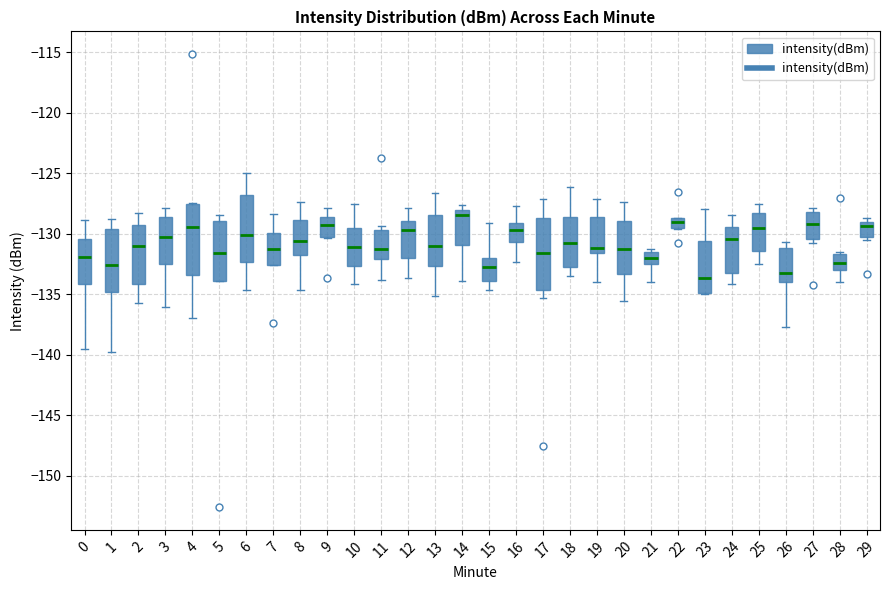

Reading left to right, read every box against the y-axis: the position of its median line, the range the box covers, and the ends of its whiskers. The values are not printed on the chart, so give them approximately, as read against the axis.

0: median -132.0, box -134.0 to -130.5, whiskers -139.5 to -129.0
1: median -132.5, box -135.0 to -129.5, whiskers -139.5 to -129.0
2: median -131.0, box -134.0 to -129.0, whiskers -135.5 to -128.0
3: median -130.0, box -132.5 to -128.5, whiskers -136.0 to -128.0
4: median -129.5, box -133.5 to -127.5, whiskers -137.0 to -127.5
5: median -131.5, box -134.0 to -129.0, whiskers -134.0 to -128.5
6: median -130.0, box -132.5 to -127.0, whiskers -134.5 to -125.0
7: median -131.0, box -132.5 to -130.0, whiskers -132.5 to -128.5
8: median -130.5, box -132.0 to -129.0, whiskers -134.5 to -127.5
9: median -129.5, box -130.0 to -128.5, whiskers -130.5 to -128.0
10: median -131.0, box -132.5 to -129.5, whiskers -134.0 to -127.5
11: median -131.0, box -132.0 to -129.5, whiskers -134.0 to -129.5 (just above the box's upper edge)
12: median -129.5, box -132.0 to -129.0, whiskers -133.5 to -128.0
13: median -131.0, box -132.5 to -128.5, whiskers -135.0 to -126.5
14: median -128.5, box -131.0 to -128.0, whiskers -134.0 to -127.5
15: median -133.0, box -134.0 to -132.0, whiskers -134.5 to -129.0
16: median -129.5, box -130.5 to -129.0, whiskers -132.5 to -127.5
17: median -131.5, box -134.5 to -128.5, whiskers -135.5 to -127.0
18: median -131.0, box -132.5 to -128.5, whiskers -133.5 to -126.0
19: median -131.0, box -131.5 to -128.5, whiskers -134.0 to -127.0
20: median -131.5, box -133.5 to -129.0, whiskers -135.5 to -127.5
21: median -132.0, box -132.5 to -131.5, whiskers -134.0 to -131.0
22: median -129.0, box -129.5 to -128.5, whiskers -129.5 to -128.5
23: median -133.5, box -135.0 to -130.5, whiskers -135.0 to -128.0
24: median -130.5, box -133.0 to -129.5, whiskers -134.0 to -128.5
25: median -129.5, box -131.5 to -128.5, whiskers -132.5 to -127.5
26: median -133.5, box -134.0 to -131.0, whiskers -137.5 to -130.5
27: median -129.0, box -130.5 to -128.0, whiskers -131.0 to -128.0 (just above the box's upper edge)
28: median -132.5, box -133.0 to -131.5, whiskers -134.0 to -131.5 (just above the box's upper edge)
29: median -129.5, box -130.5 to -129.0, whiskers -130.5 (just below the box's lower edge) to -128.5